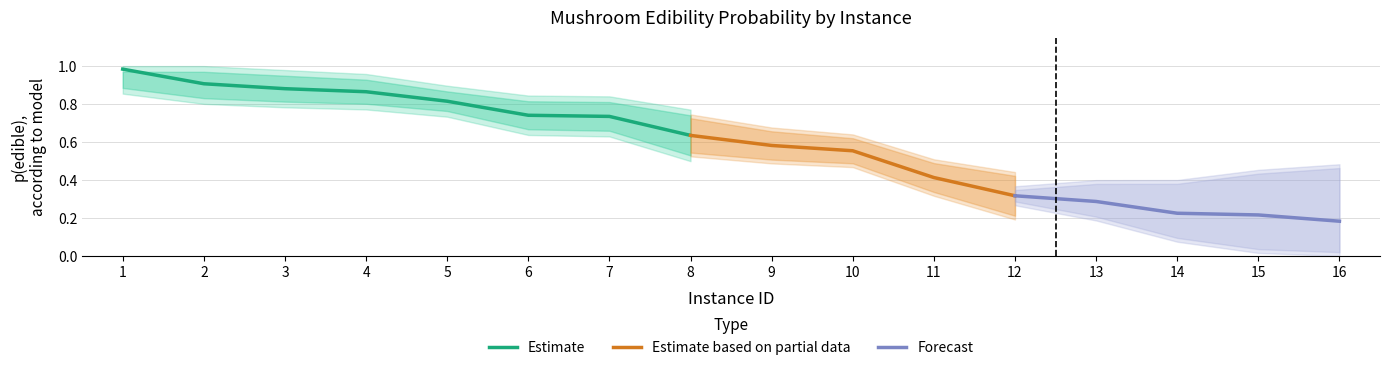

Reading left to right, transcribe all the data shown in this chart.

1.0	0.9	0.9	0.9	0.8	0.7	0.7	0.6	0.6	0.6	0.4	0.3	0.3	0.2	0.2	0.2